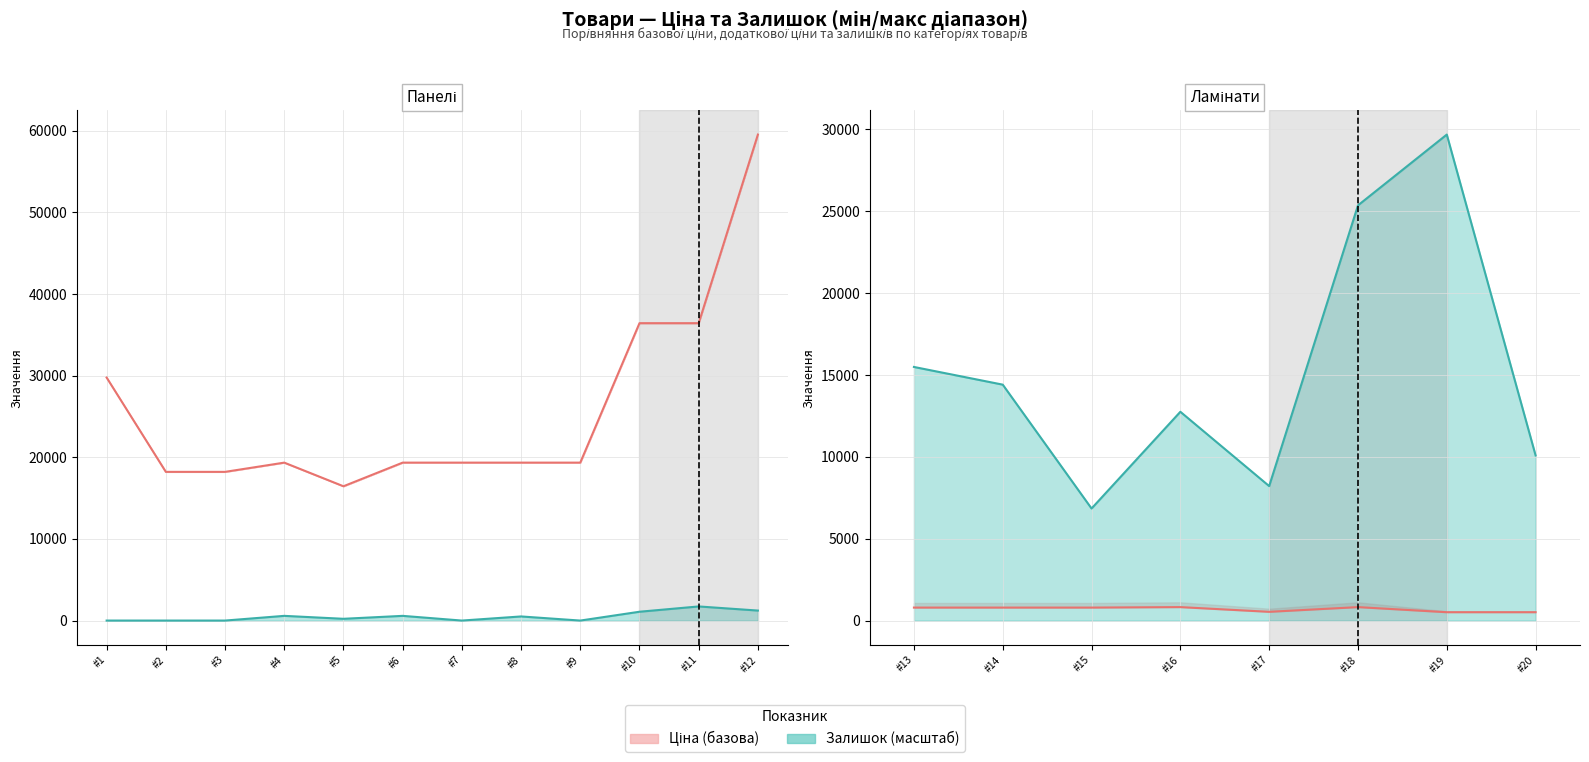

At how many categories does at least one series exceed 9707?

6